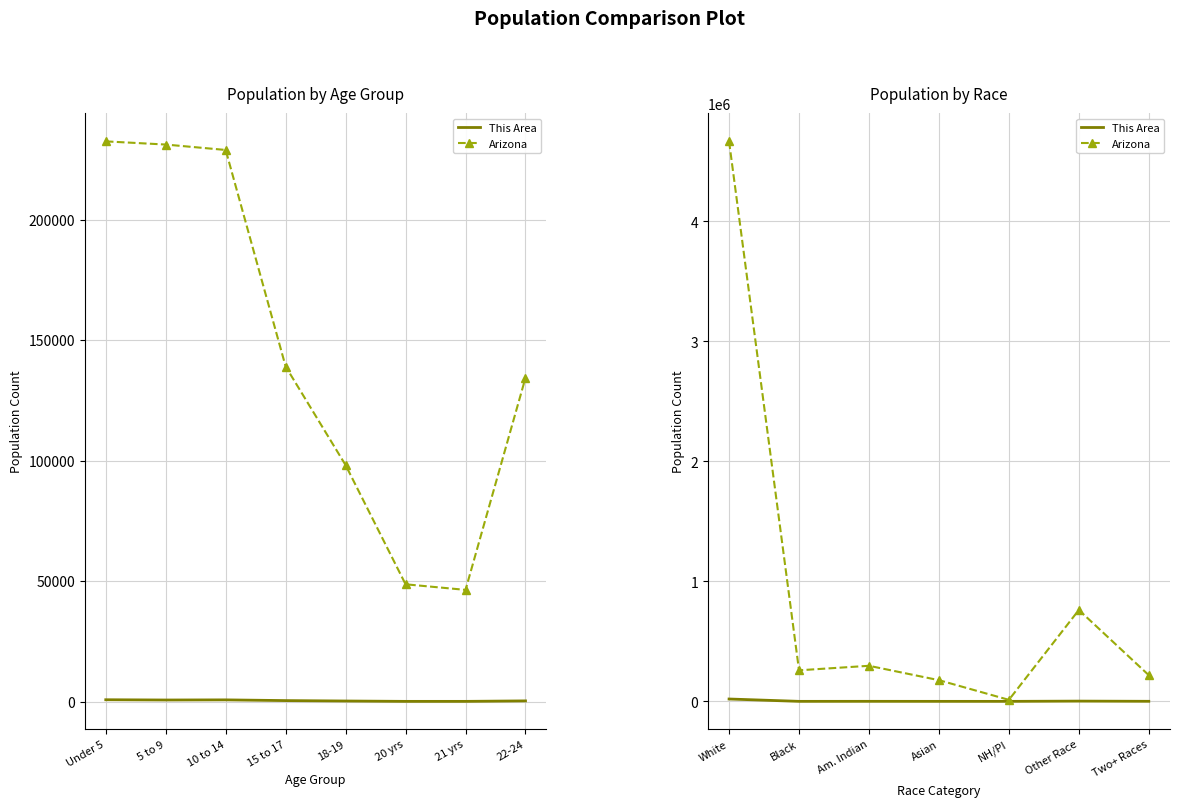

How many lines are shown in the chart?

2